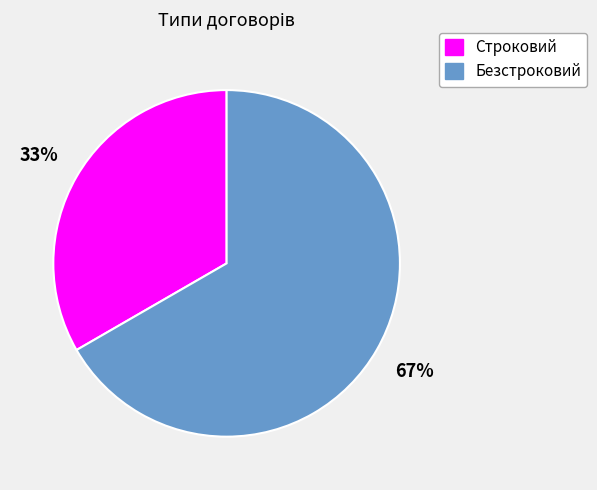

How many slices are in this pie chart?

2